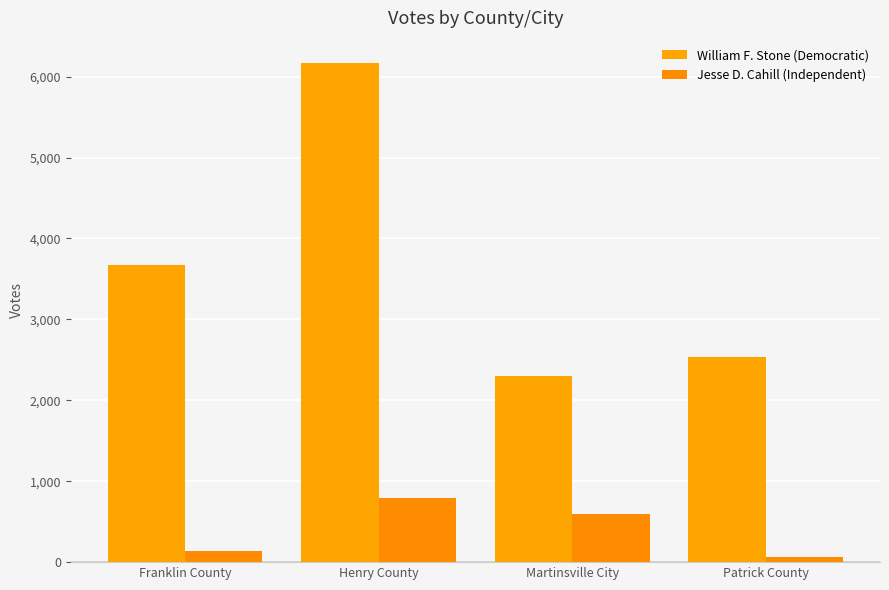

What is the difference between the highest and lowest values at Henry County?

5383